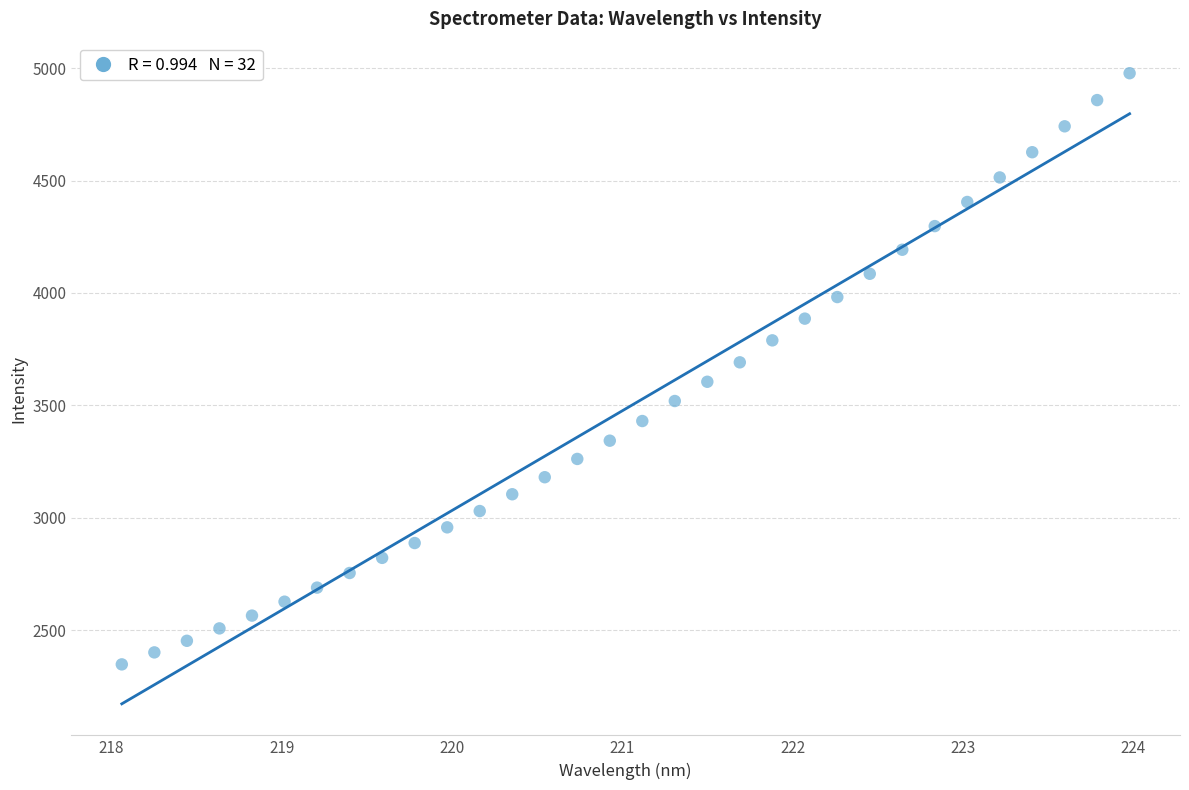

What is the range of X values (max minus min)?

5.9